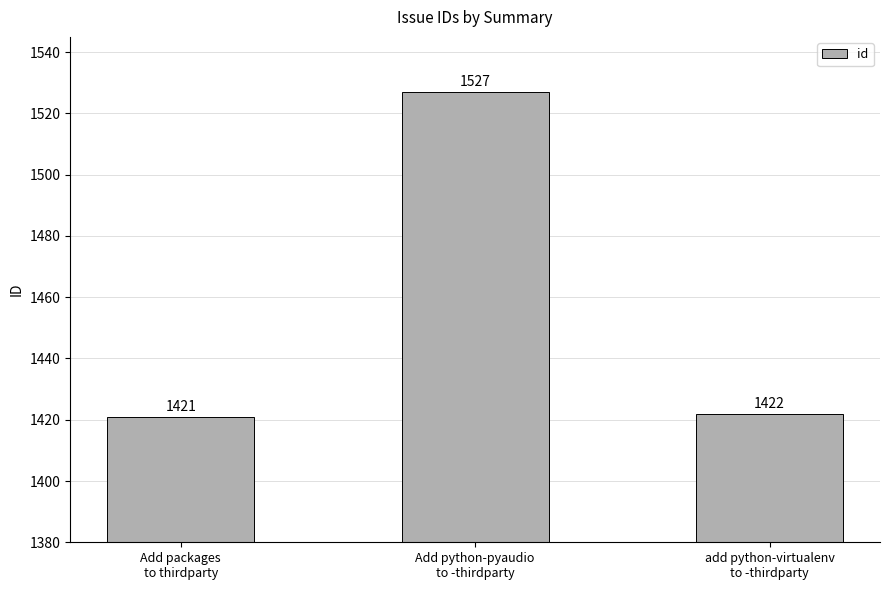

Does the chart contain any negative values?

No